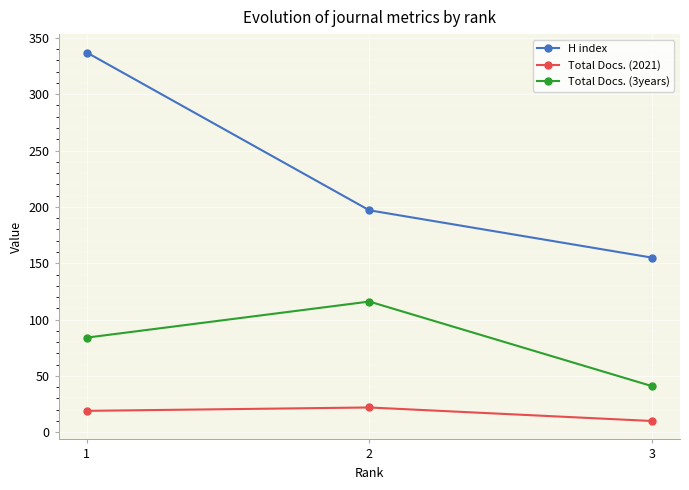

Reading left to right, what are all the values shown in this chart?

H index: 1=337	2=197	3=155
Total Docs. (2021): 1=19	2=22	3=10
Total Docs. (3years): 1=84	2=116	3=41